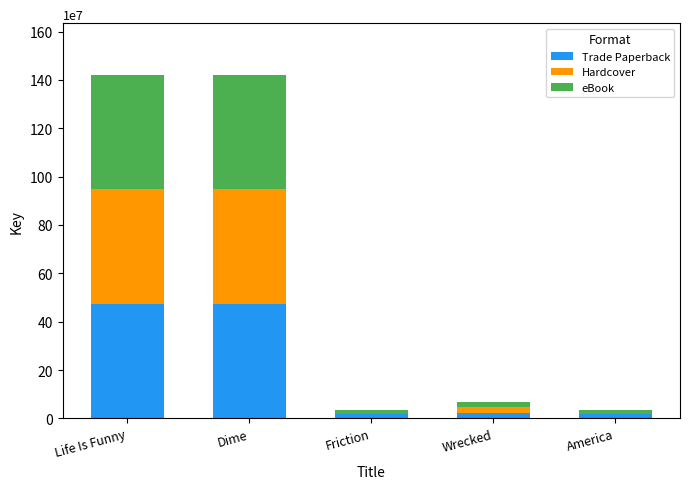

What is the total value across all series at Dime?

1421411682